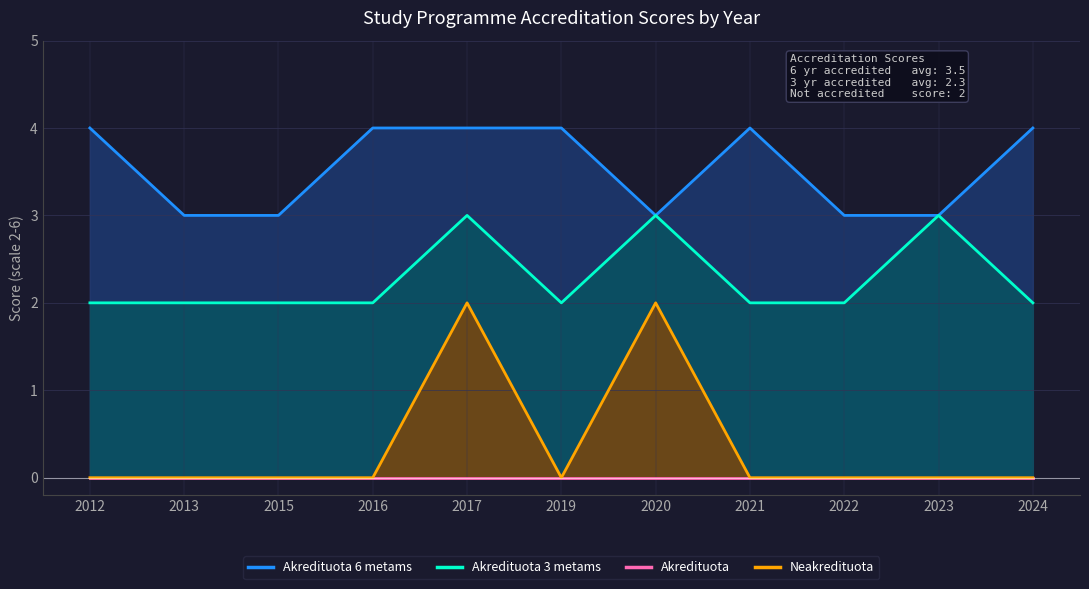

In Neakredituota, how many points are lower than both neighbors (excluding endpoints)?

1